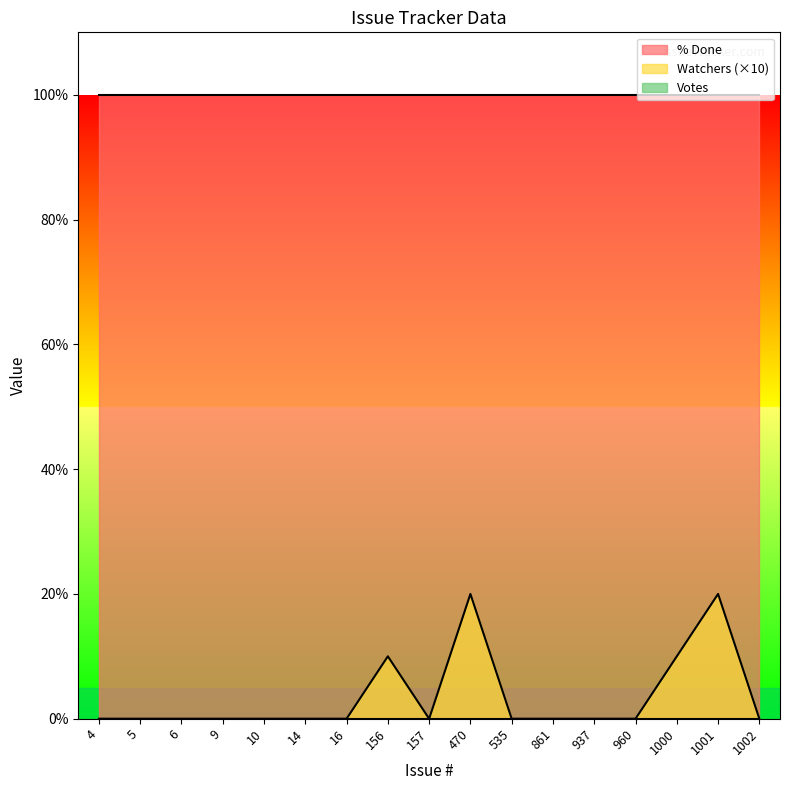

Does the chart have visible grid lines?

No